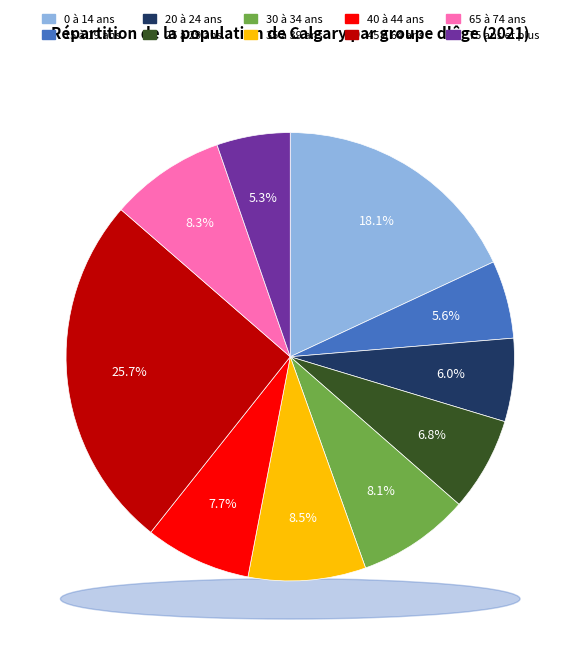

Rank the categories by value from lowest to highest.

75 ans et plus, 15 à 19 ans, 20 à 24 ans, 25 à 29 ans, 40 à 44 ans, 30 à 34 ans, 65 à 74 ans, 35 à 39 ans, 0 à 14 ans, 45 à 64 ans